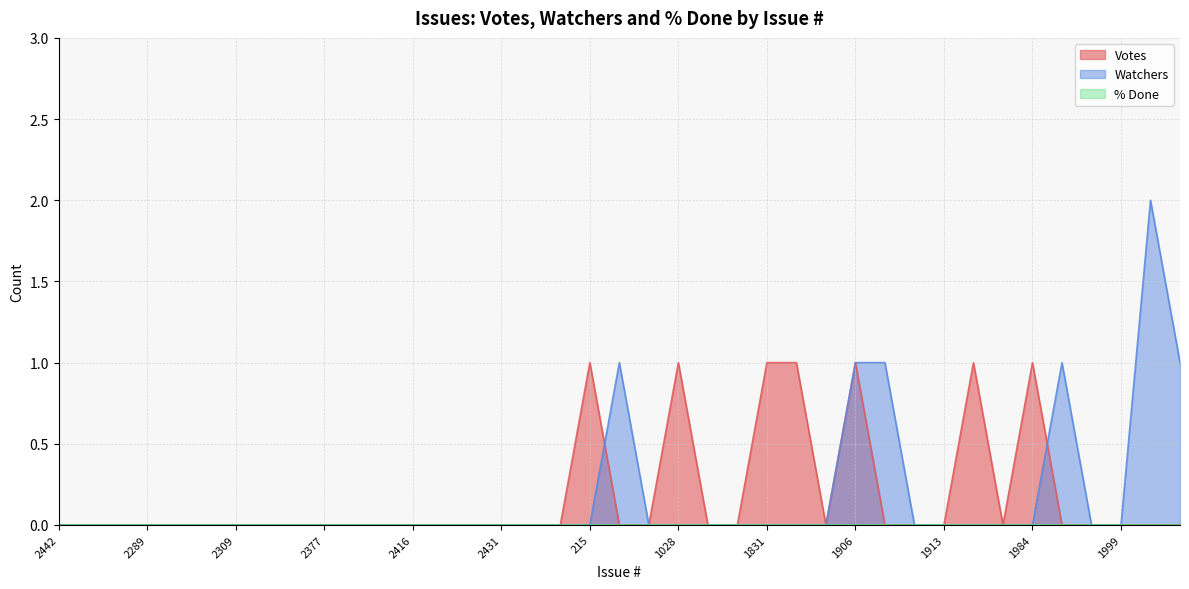

What is the total value across all series at 2005?

2